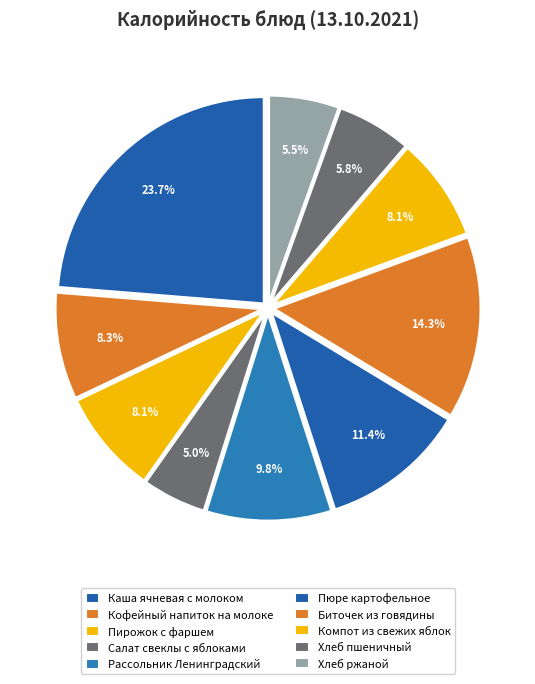

Count the number of slices in the pie.

10